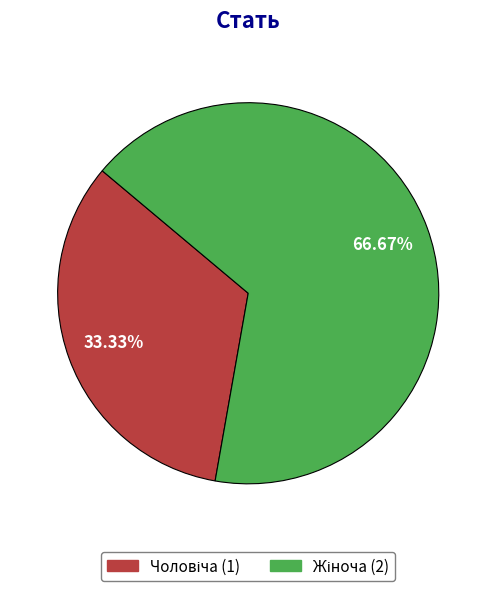

Is there a majority slice in this chart?

Yes